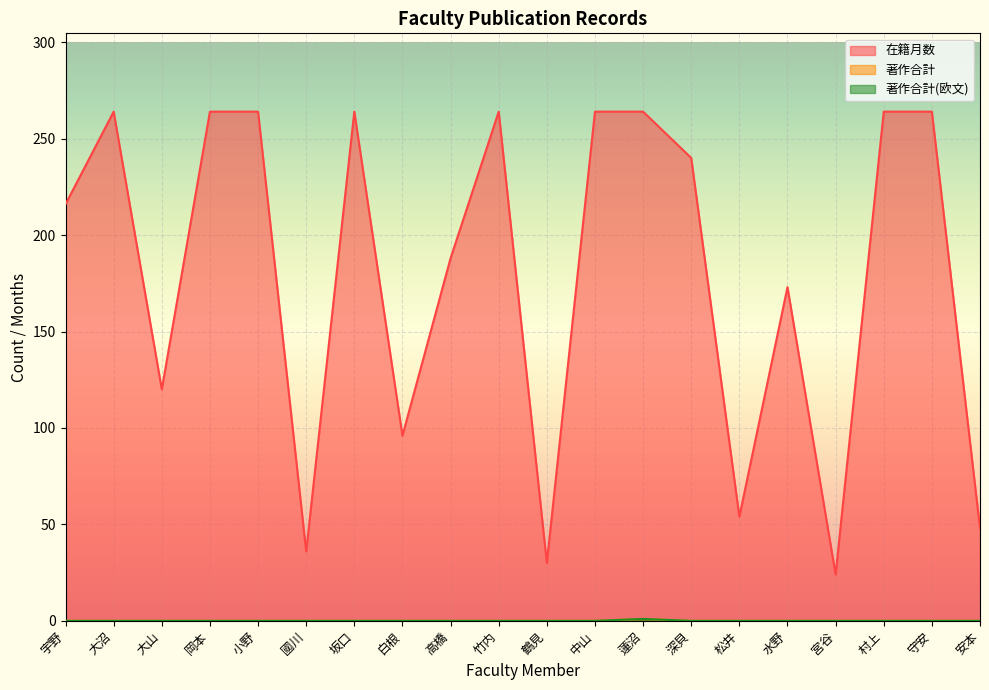

True or false: 著作合計 and 在籍月数 cross at least once.

False